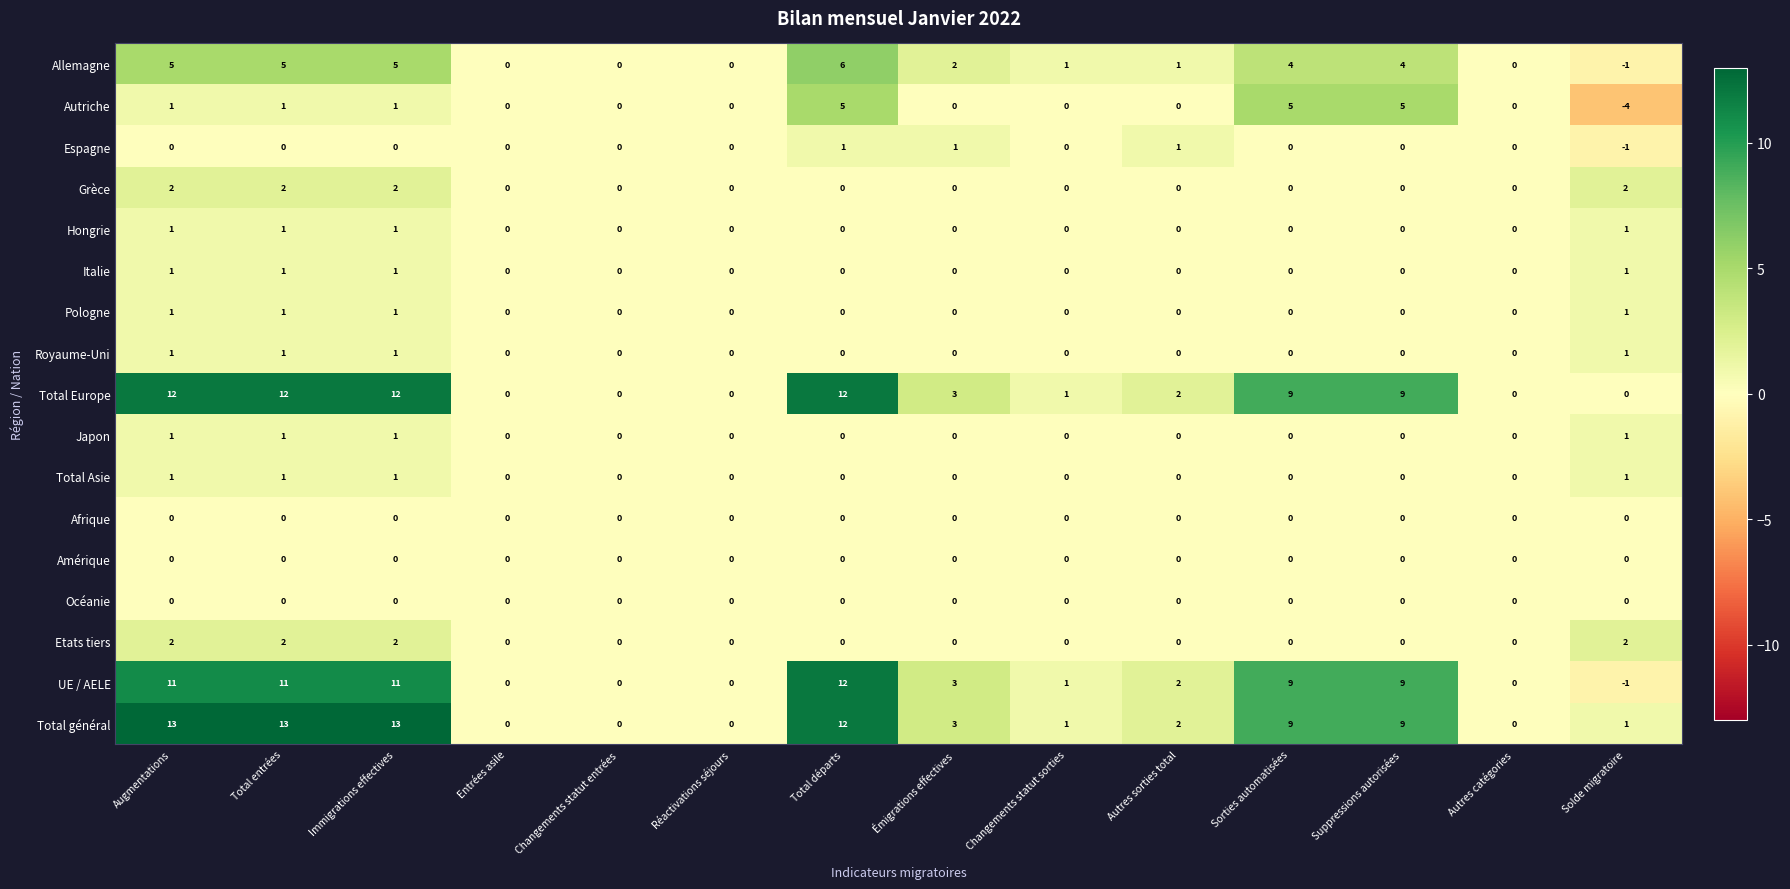

What is the maximum value shown in the chart?

13